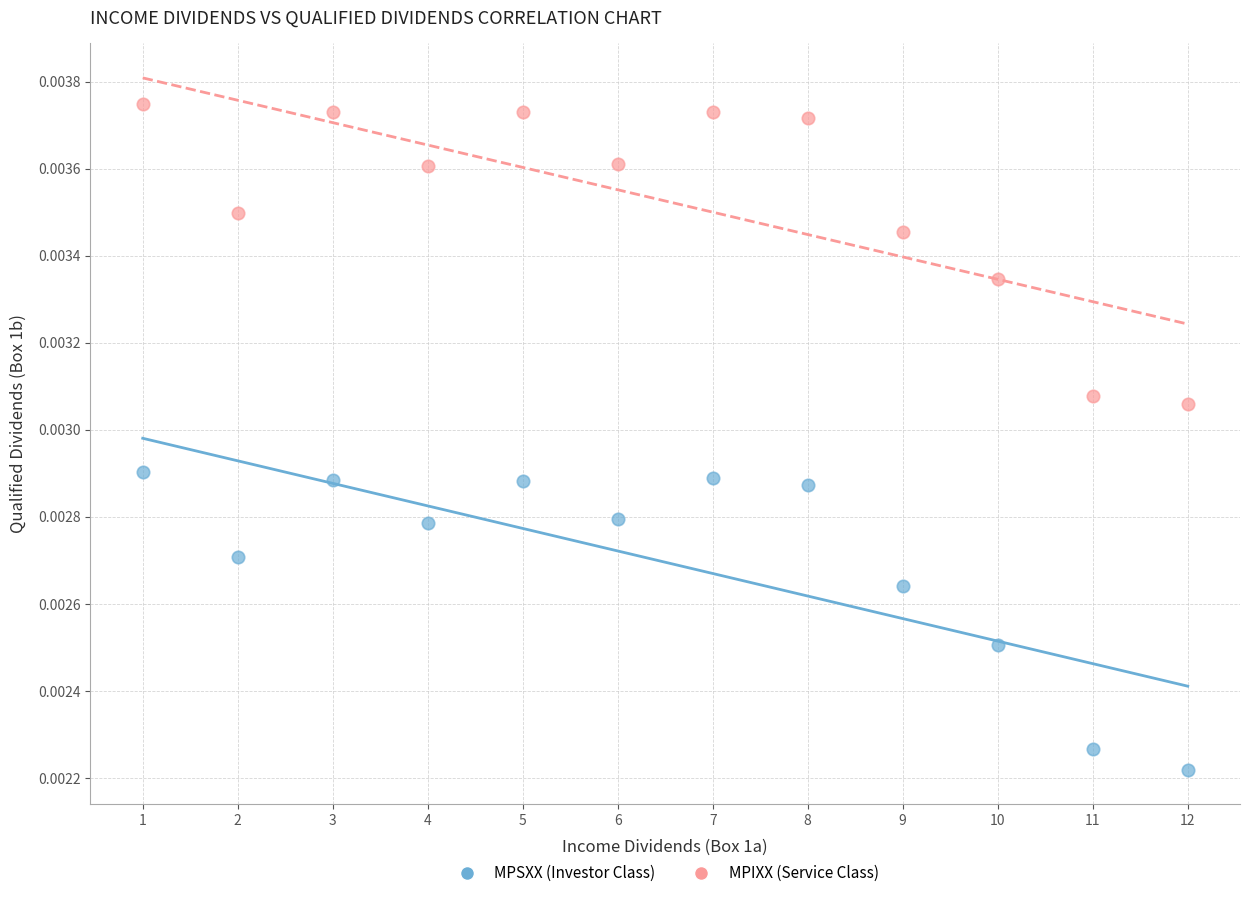

Which series contains the highest Y value?

MPIXX (Service Class)